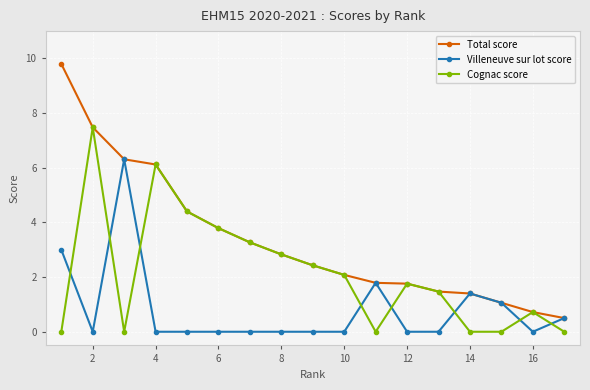

True or false: Villeneuve sur lot score has more than 0 points higher than both neighbors.

True